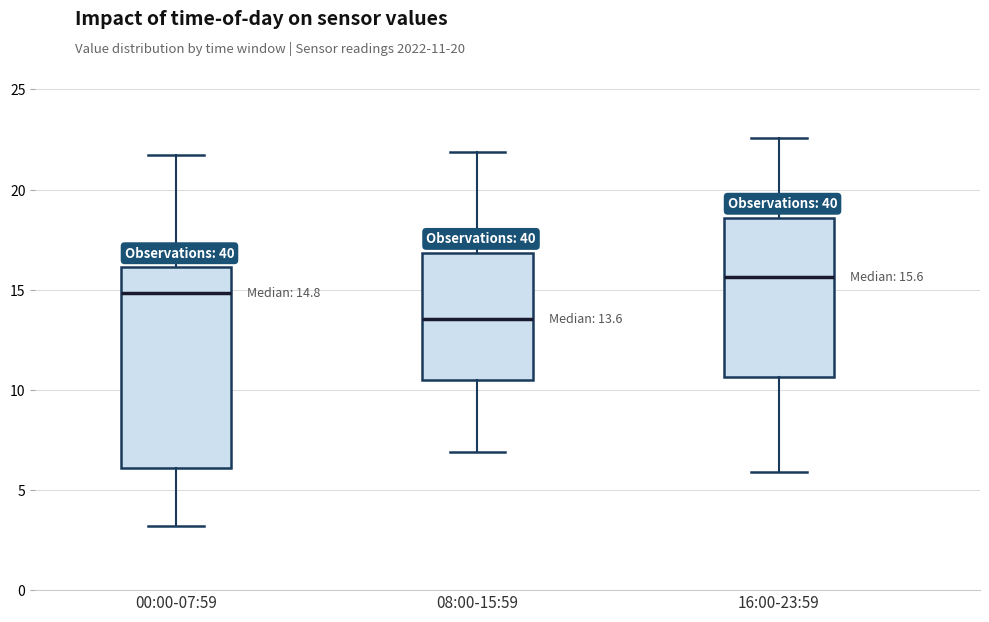

Comparing the boxes themselves (not the whiskers), which one is the tallest?

00:00-07:59